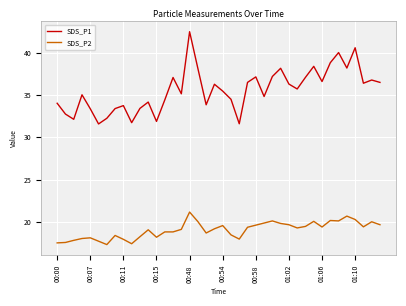

Which series has the largest total across all categories?

SDS_P1